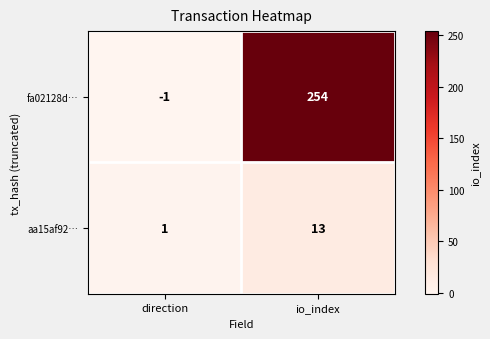

The value of aa15af92… at io_index is 13. True or false?

True